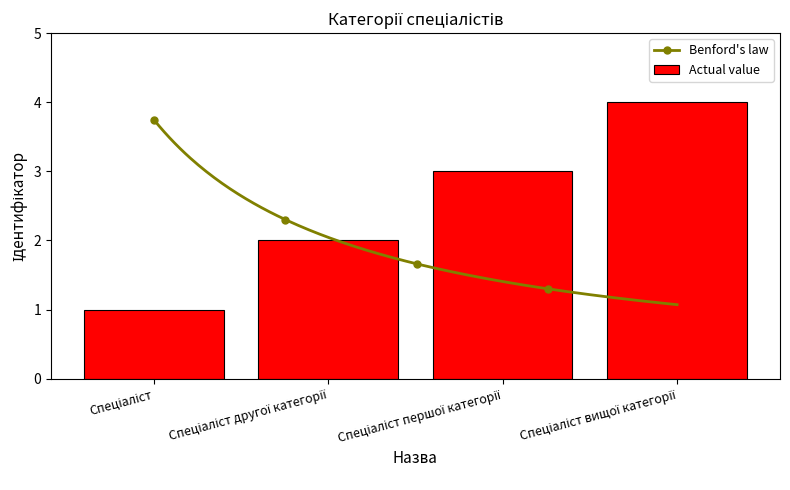

List the labels in order of value, largest first.

Спеціаліст вищої категорії, Спеціаліст першої категорії, Спеціаліст другої категорії, Спеціаліст